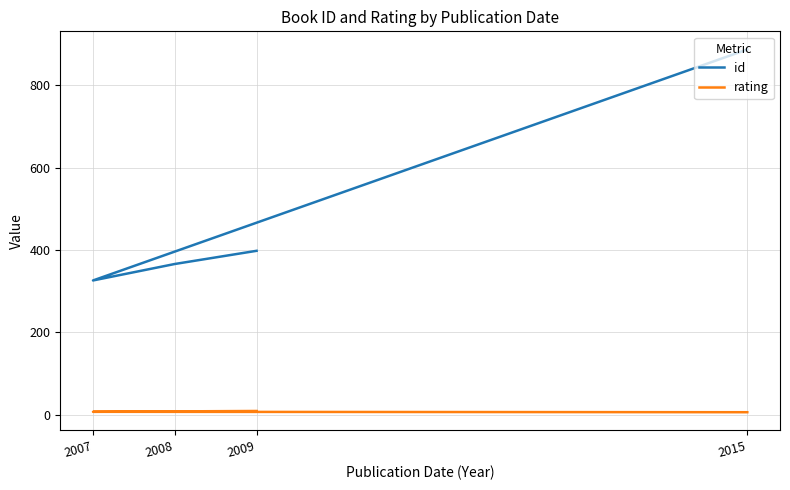

Is it true that id equals 326 at 2007?

True